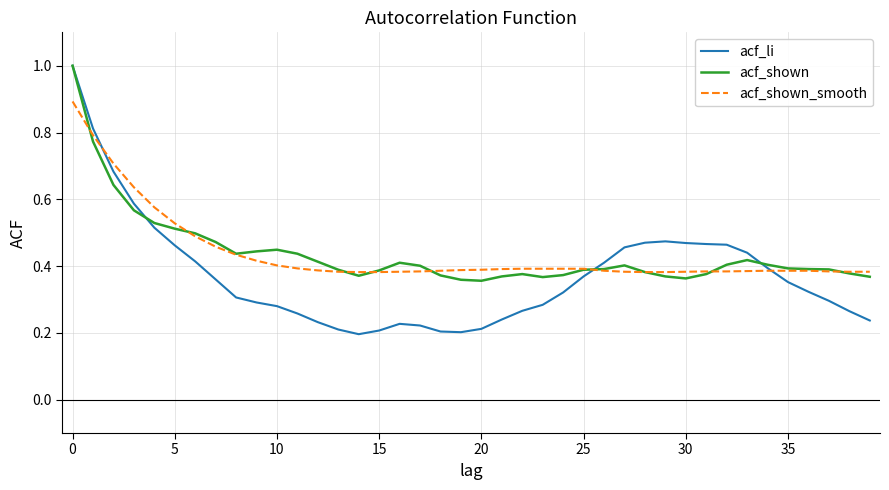

Which series has the widest spread of values?

acf_li